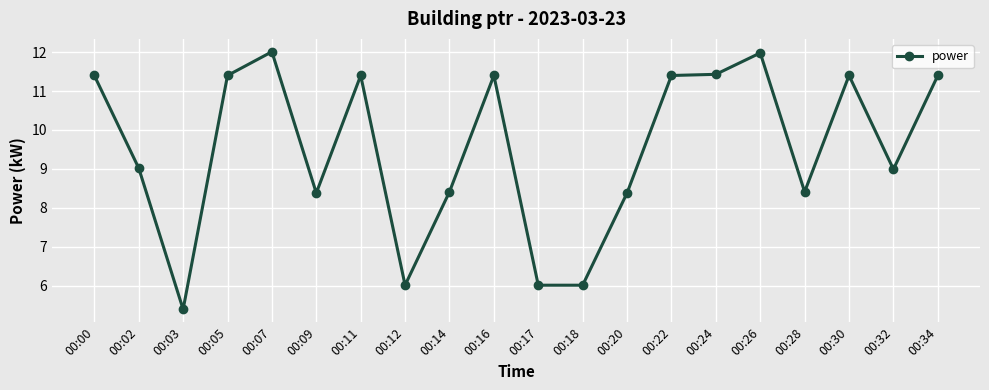

True or false: the data shows 2.9 at 00:26.

False